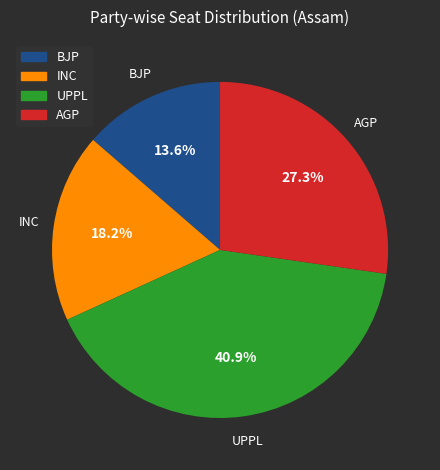

To the nearest percent, what is the average slice percentage?

25%